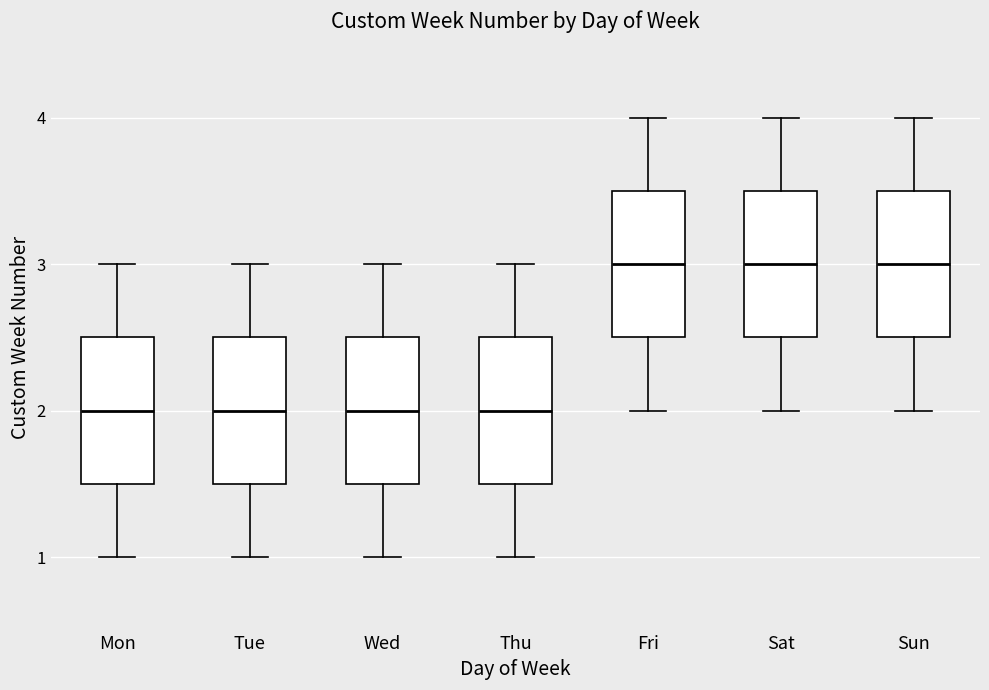

Where is the upper edge of the box for Thu on the y-axis? The values are not printed on the chart, so give them approximately, as read against the axis.

2.5